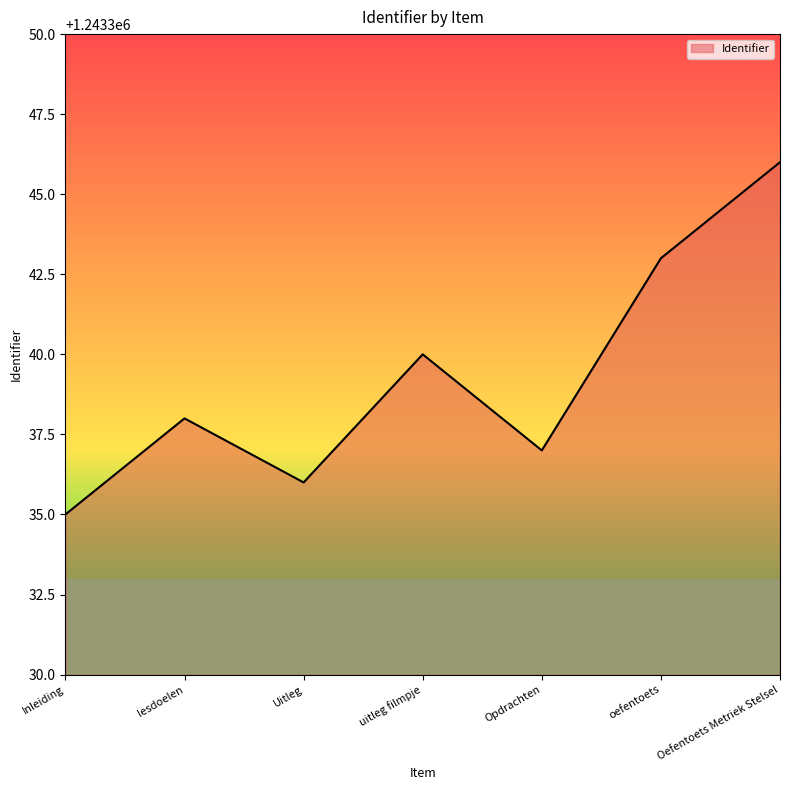

What is the difference between the maximum and minimum values?

11